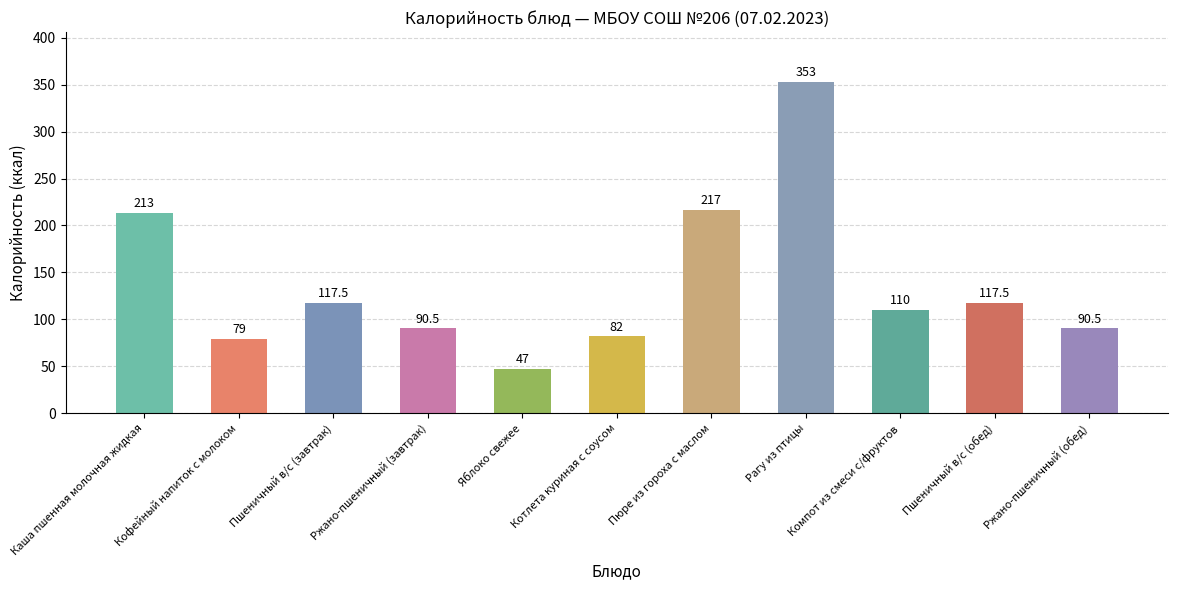

What is the sum of all values?

1517.0